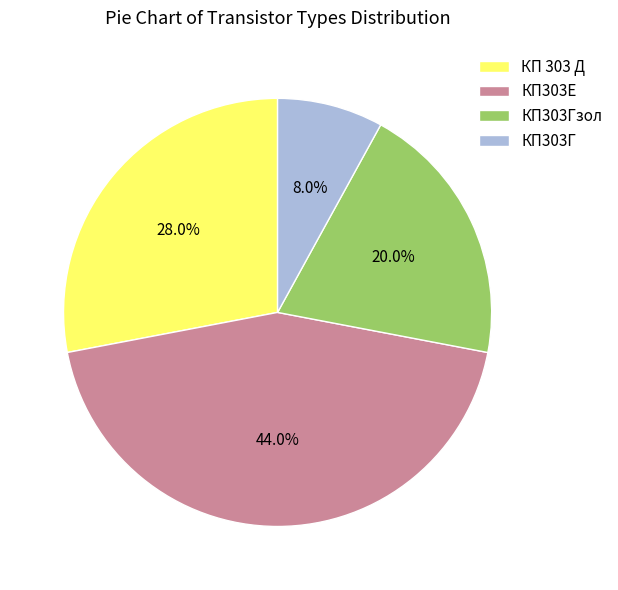

How many segments does this pie chart have?

4